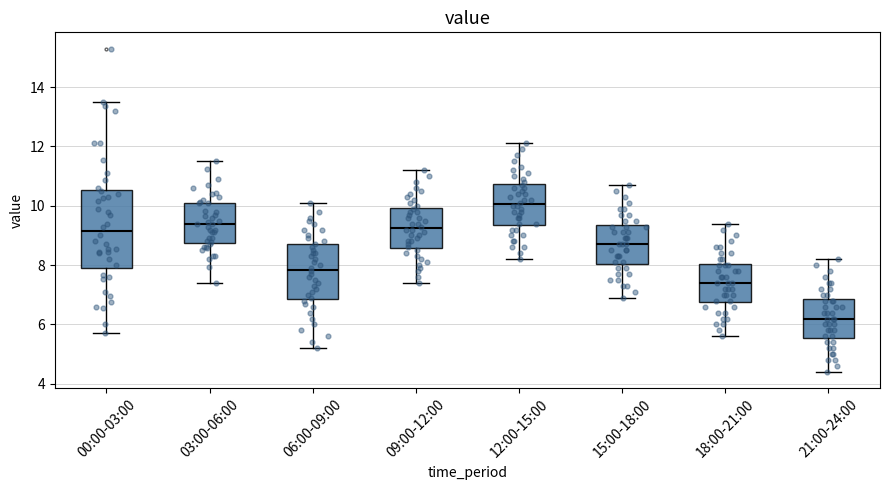

Reading left to right, read every box against the y-axis: the position of its median line, the range the box covers, and the ends of its whiskers. The values are not printed on the chart, so give them approximately, as read against the axis.

00:00-03:00: median 9.2, box 8.0 to 10.6, whiskers 5.8 to 13.6
03:00-06:00: median 9.4, box 8.8 to 10.2, whiskers 7.4 to 11.6
06:00-09:00: median 7.8, box 6.8 to 8.8, whiskers 5.2 to 10.2
09:00-12:00: median 9.2, box 8.6 to 10.0, whiskers 7.4 to 11.2
12:00-15:00: median 10.0, box 9.4 to 10.8, whiskers 8.2 to 12.2
15:00-18:00: median 8.8, box 8.0 to 9.4, whiskers 7.0 to 10.8
18:00-21:00: median 7.4, box 6.8 to 8.0, whiskers 5.6 to 9.4
21:00-24:00: median 6.2, box 5.6 to 6.8, whiskers 4.4 to 8.2